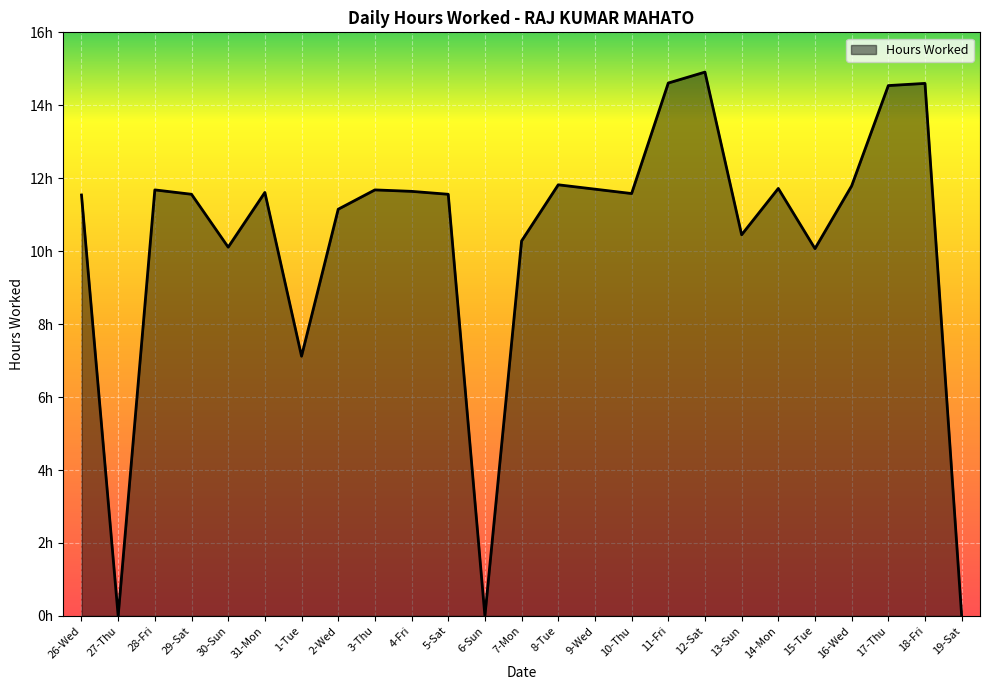

The value at 26-Wed is 11.5. True or false?

True